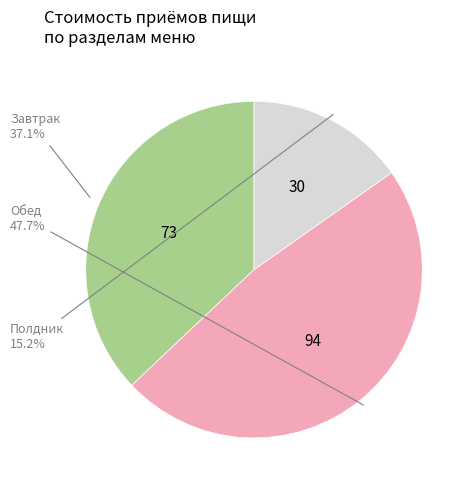

What portion of the pie excludes Завтрак?

62.9%